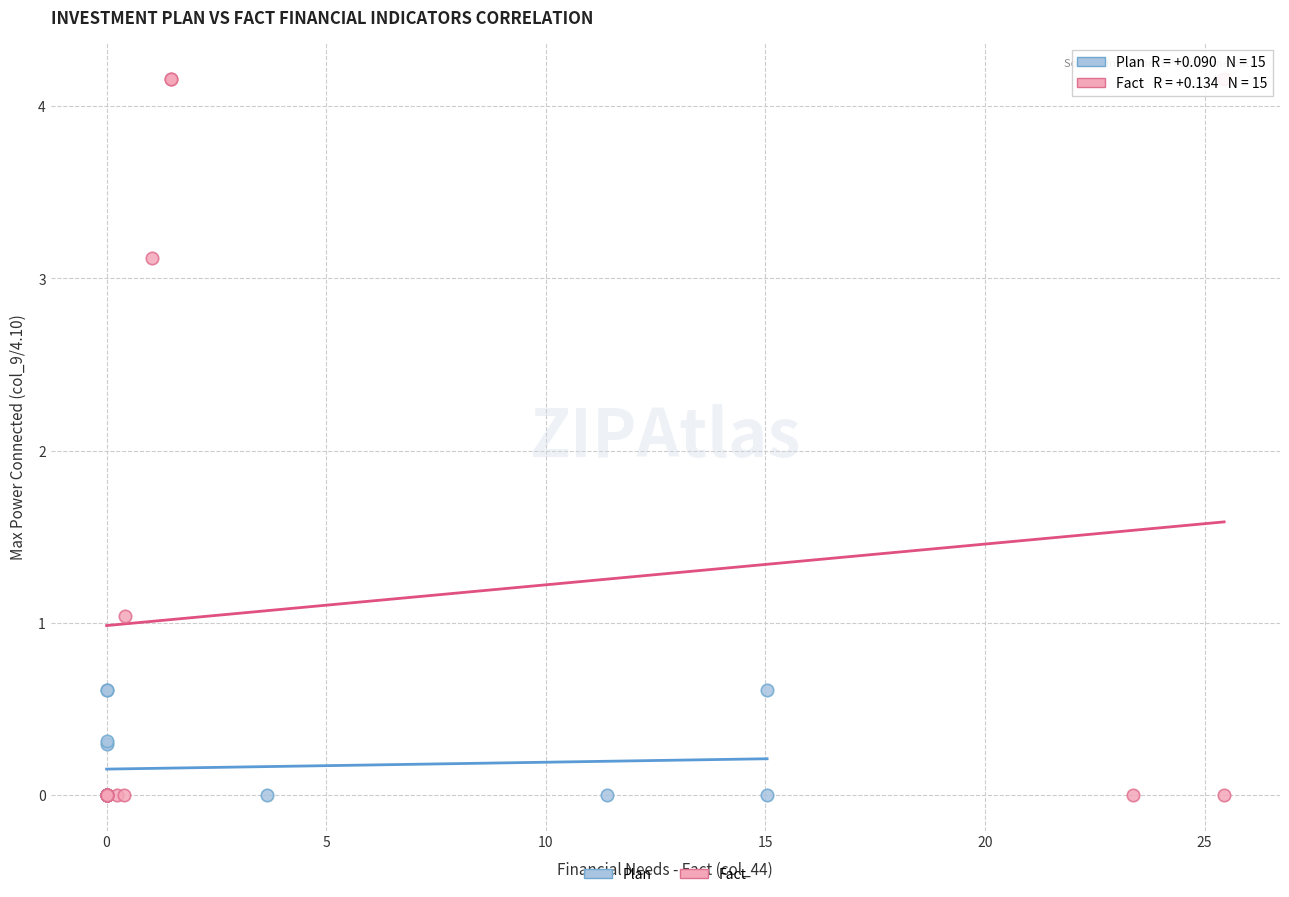

Which series has the largest Y range (max minus min)?

Fact